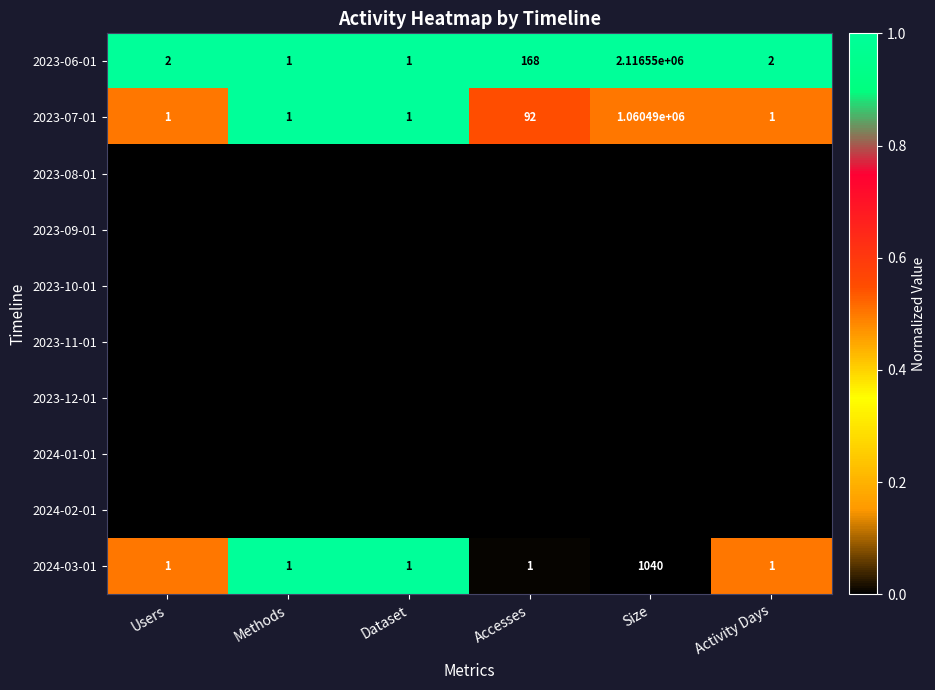

Is it true that 2024-03-01 equals 2 at Methods?

False